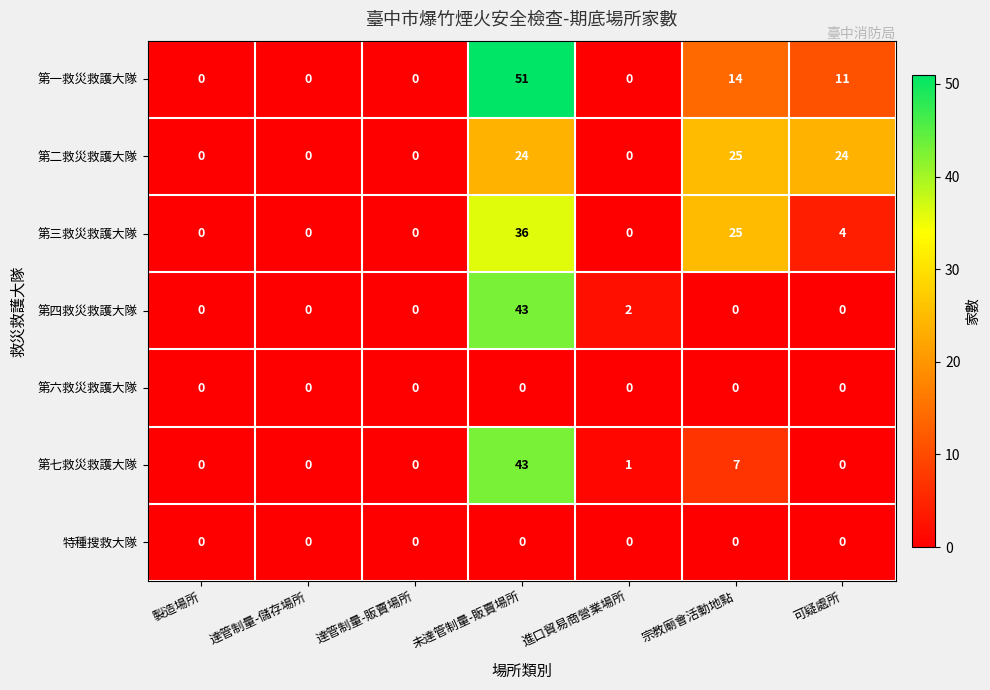

At how many categories does at least one series exceed 27?

1